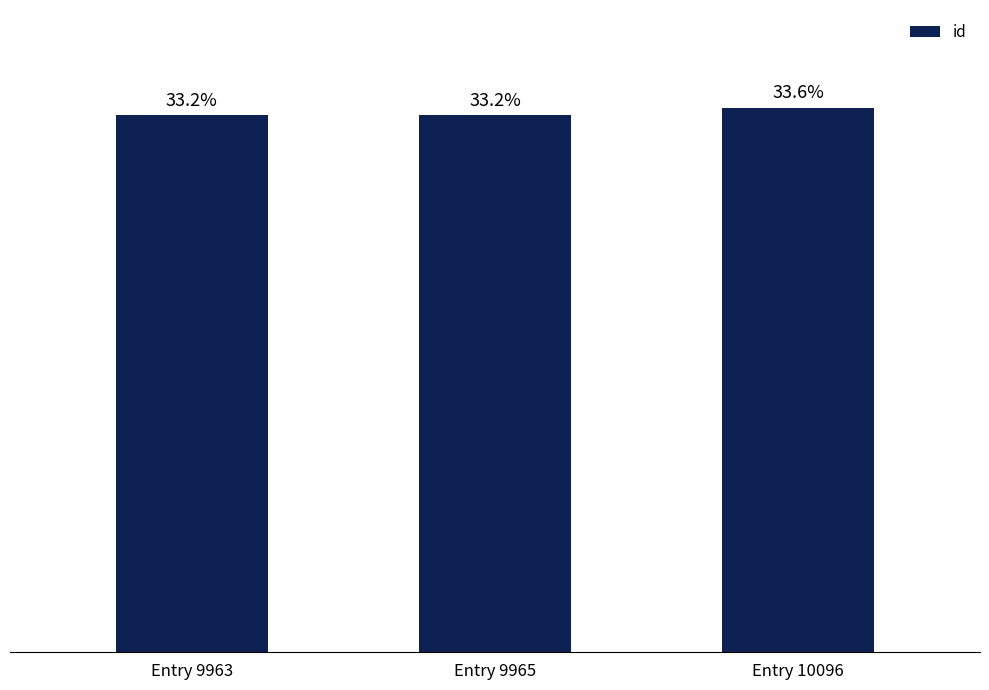

What is the change in value from Entry 9965 to Entry 10096?

+131